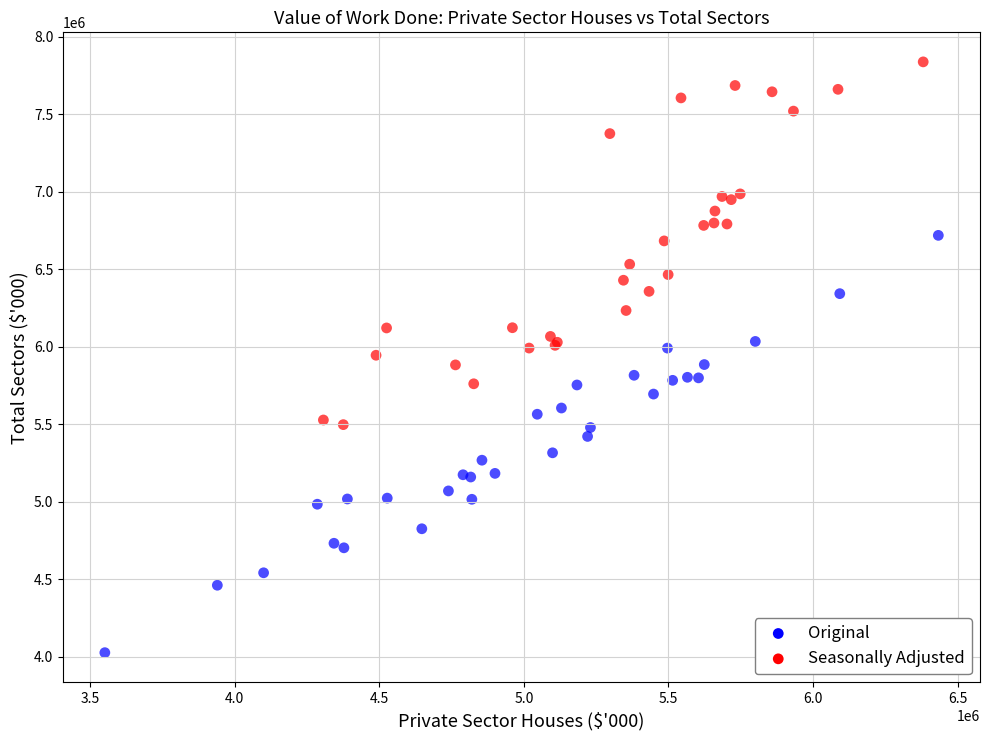

Which series reaches the minimum Y coordinate?

Original